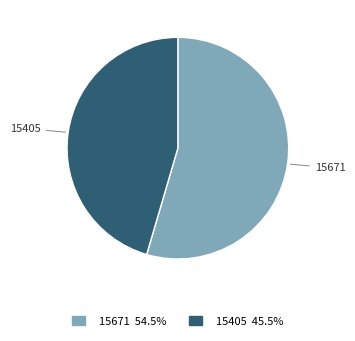

Which has a higher value, 15671 or 15405?

15671